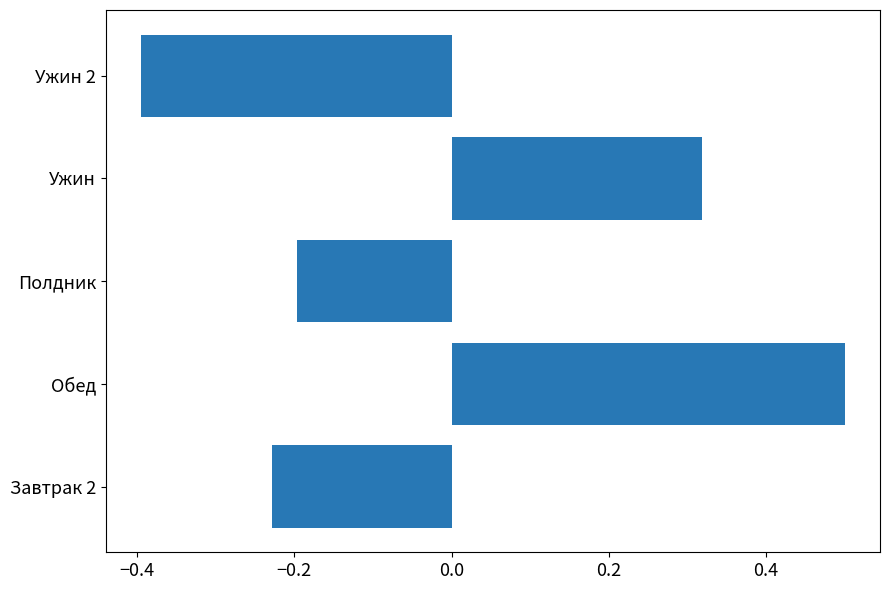

At which category does the chart reach its minimum across all series?

Ужин 2